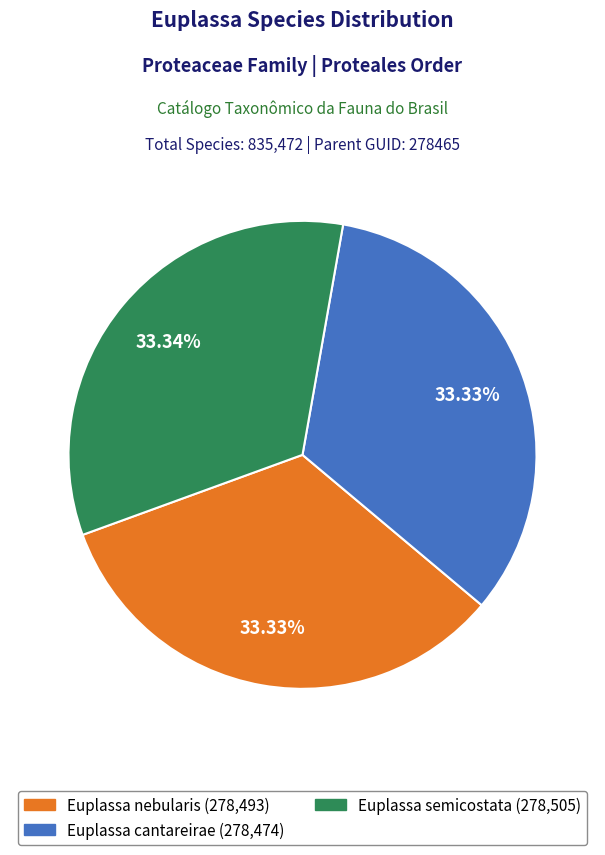

To the nearest percent, what portion does Euplassa cantareirae represent?

33%